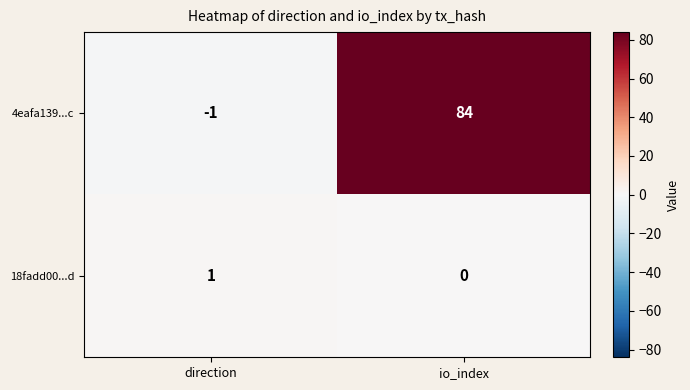

Count the number of categories in the chart.

2